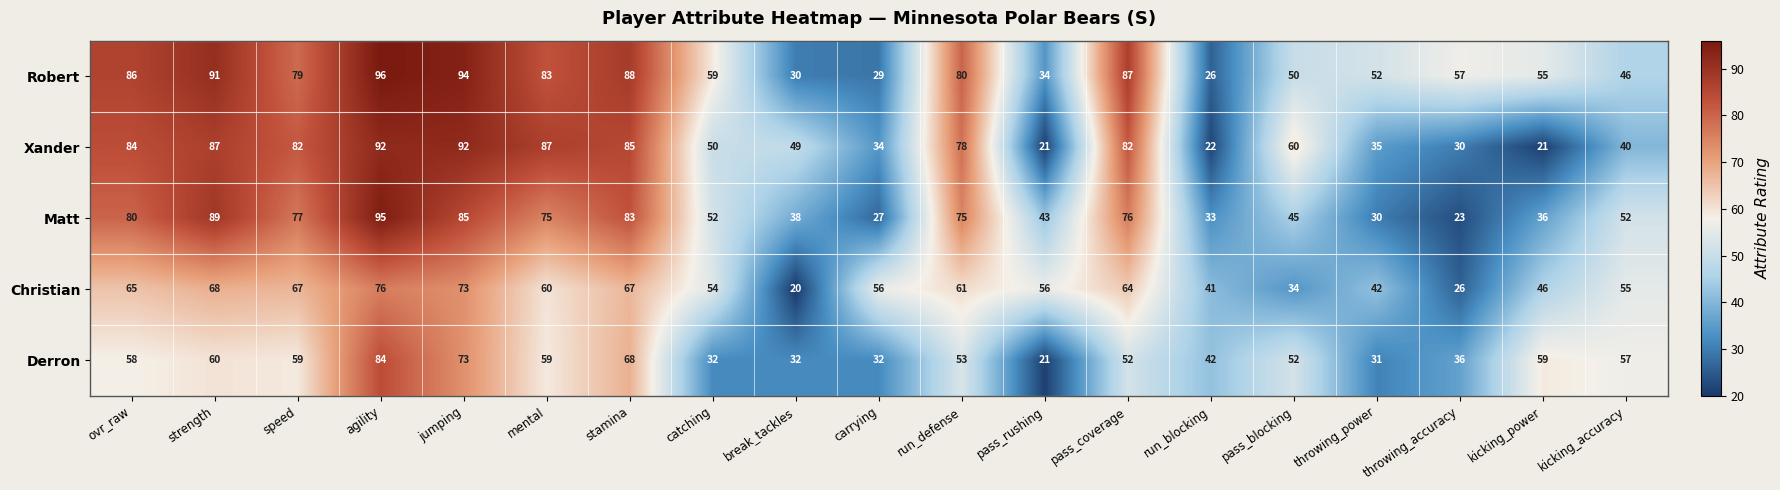

What is the maximum value shown in the chart?

96